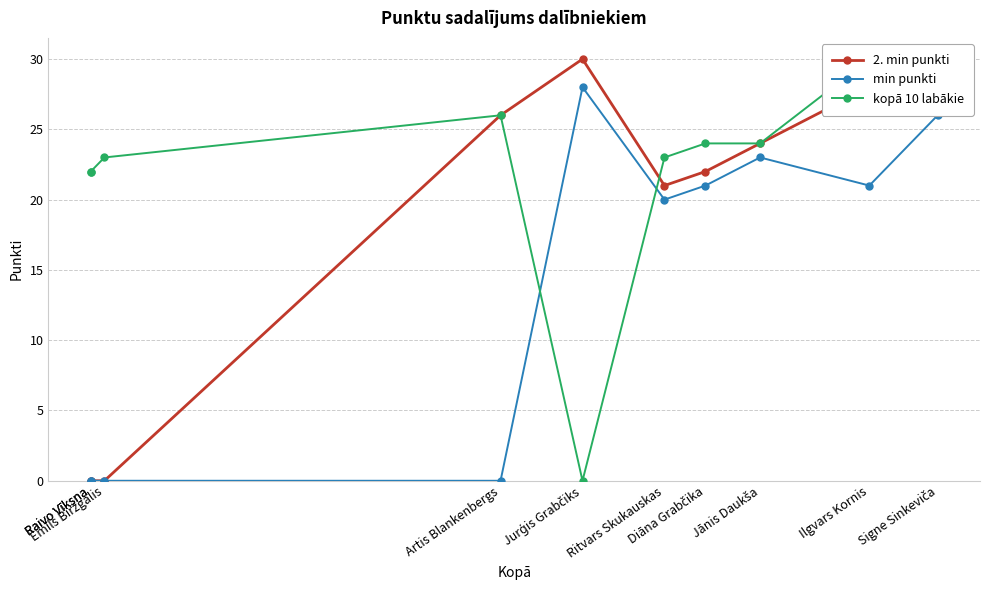

How many distinct data groups are displayed?

3